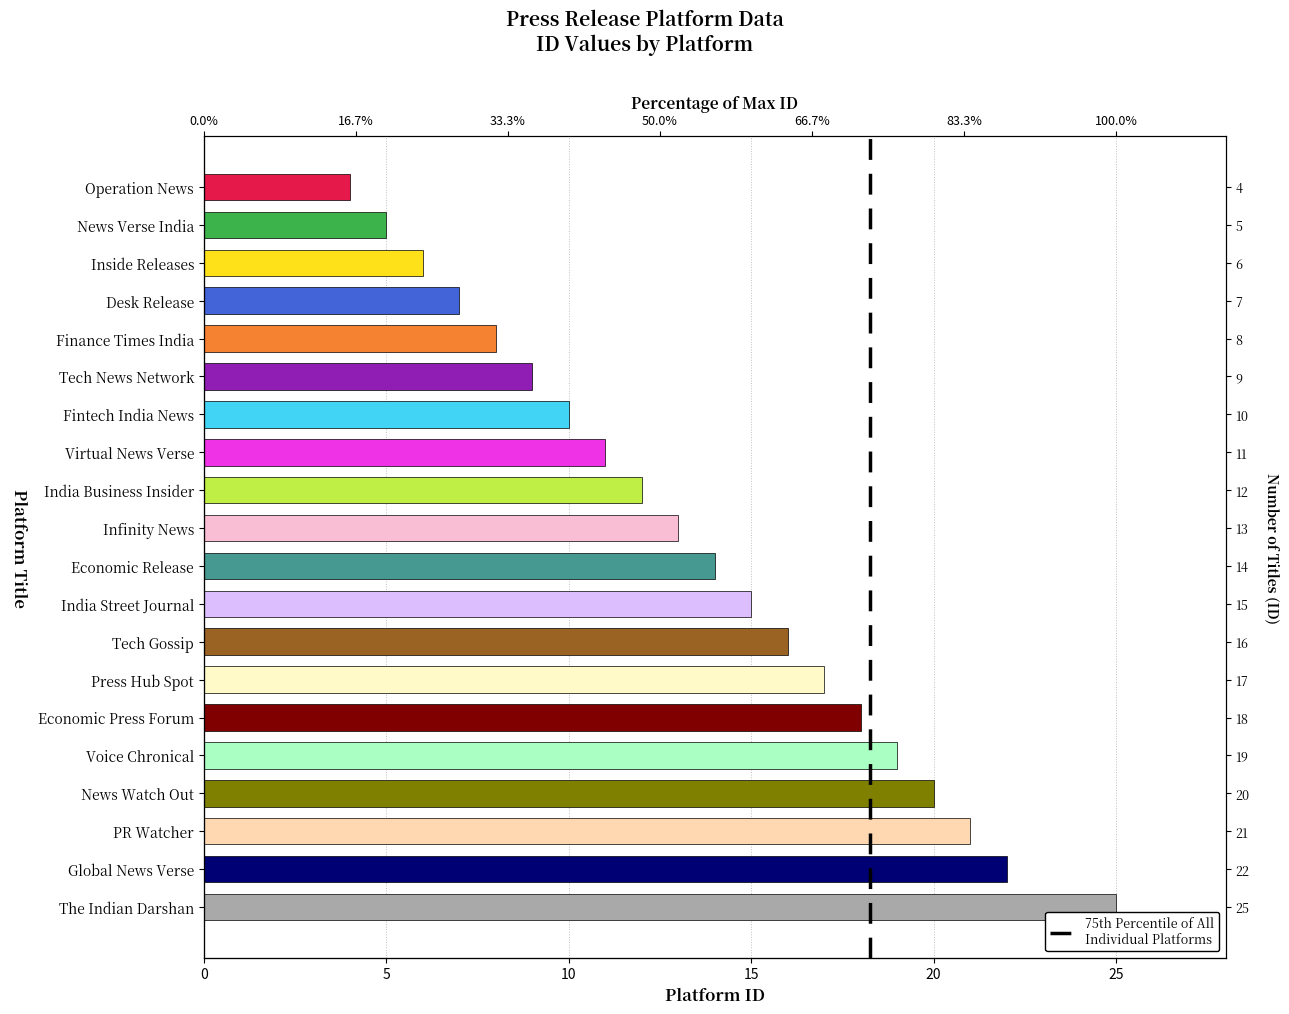

How many values are below 14?

10